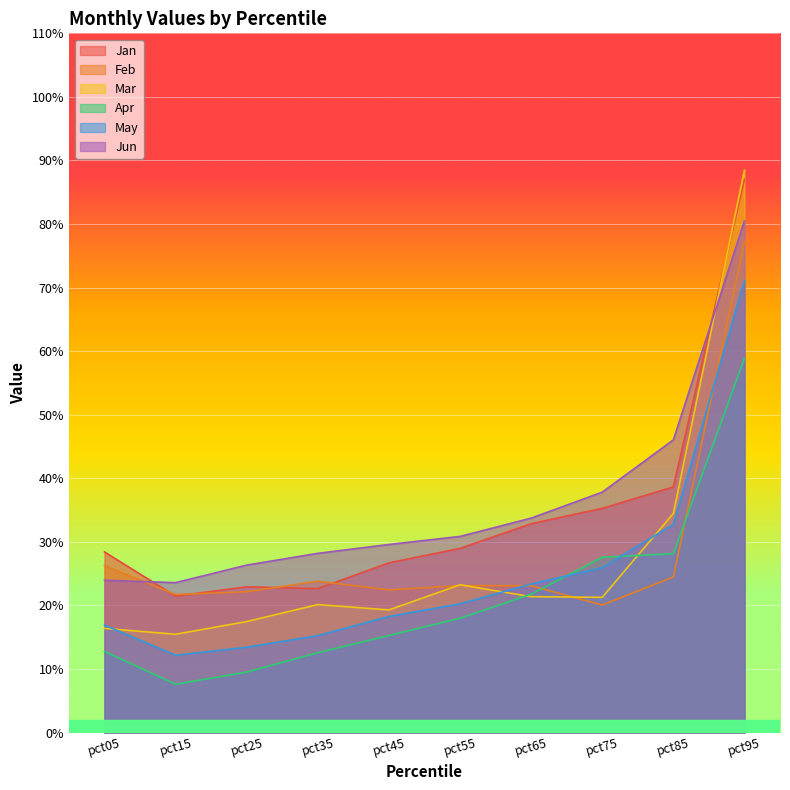

Does the chart display data point markers on the line(s)?

No